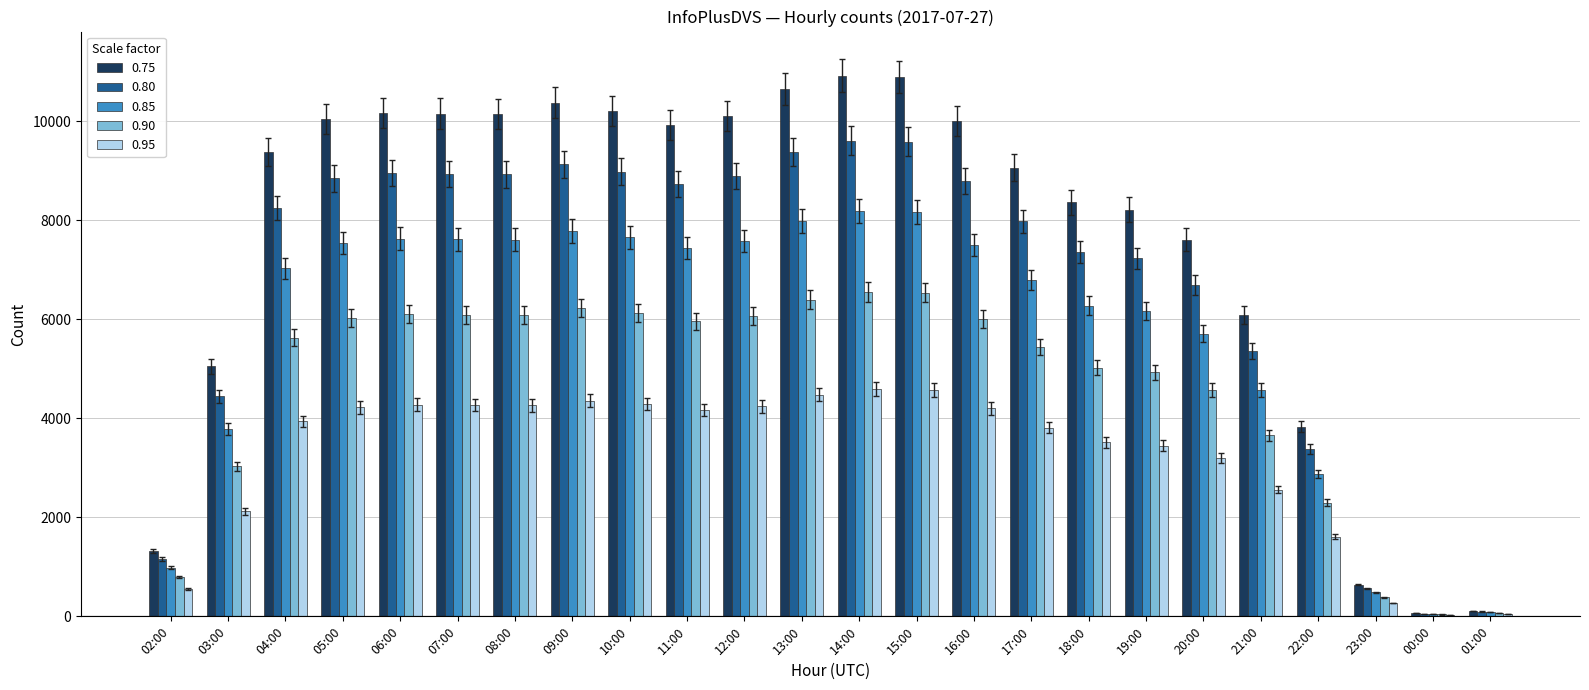

What is the maximum value shown in the chart?

10917